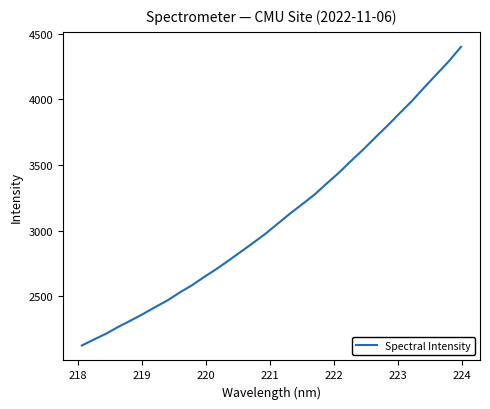

How many values are below 3053?

16